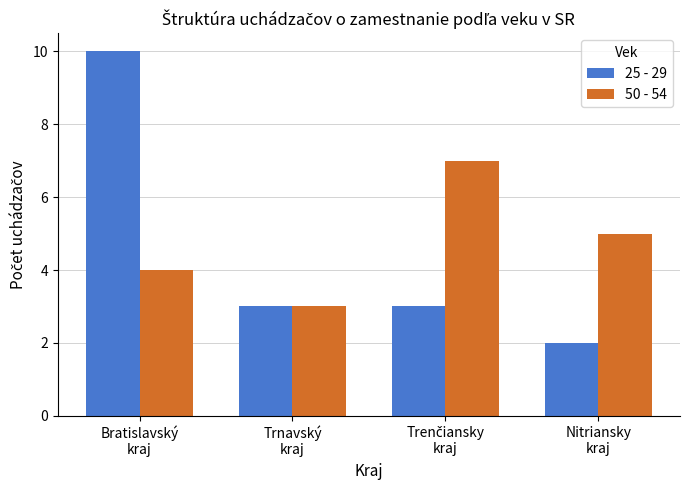

Count the 25 - 29 values in the range 3 to 10.

3